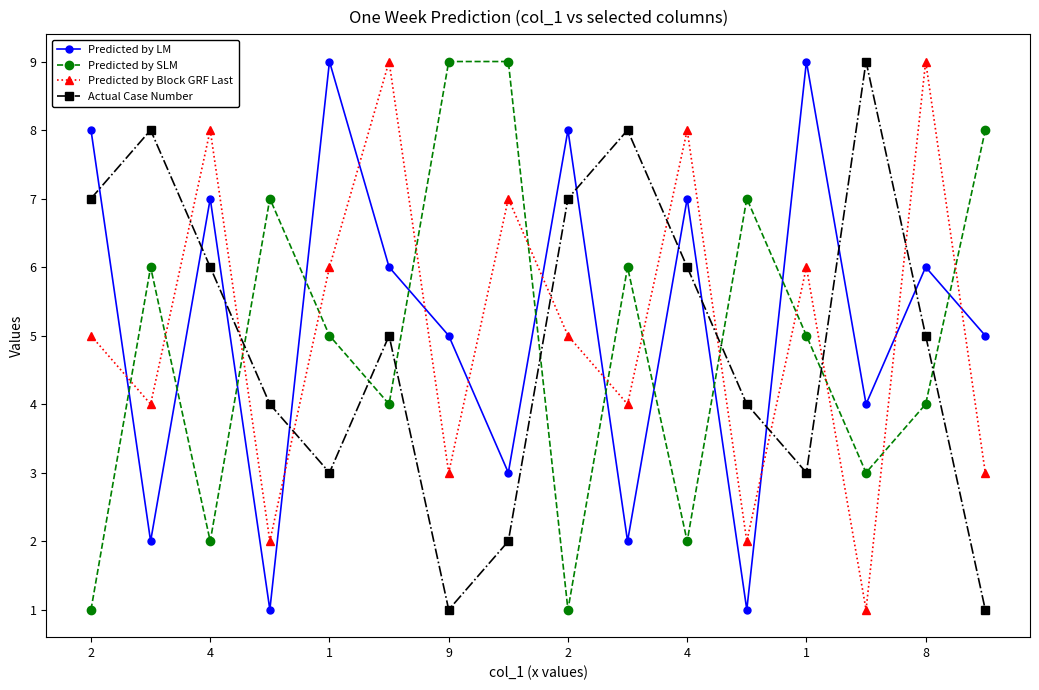

True or false: Predicted by SLM and Predicted by Block GRF Last intersect in this chart.

True